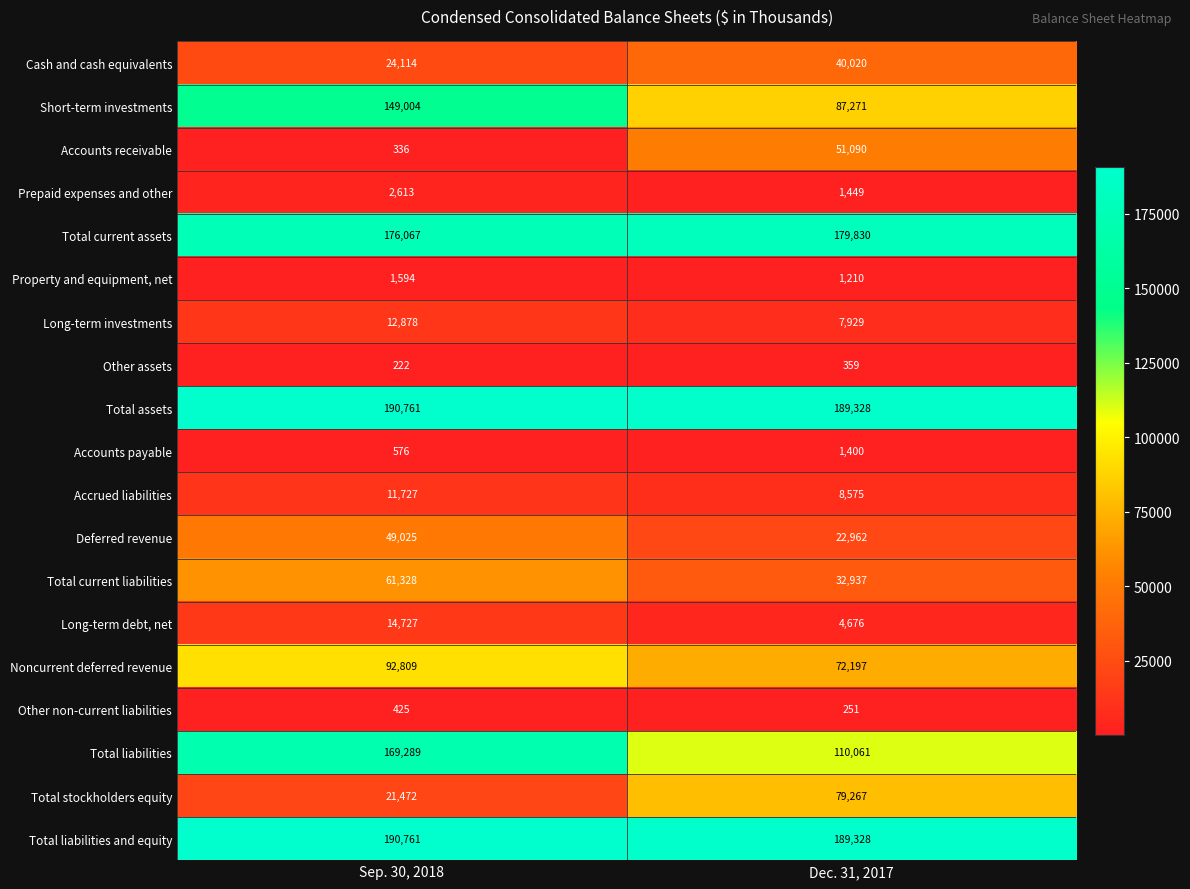

Is the value of Total current liabilities at Dec. 31, 2017 greater than the value of Accounts payable at Dec. 31, 2017?

Yes